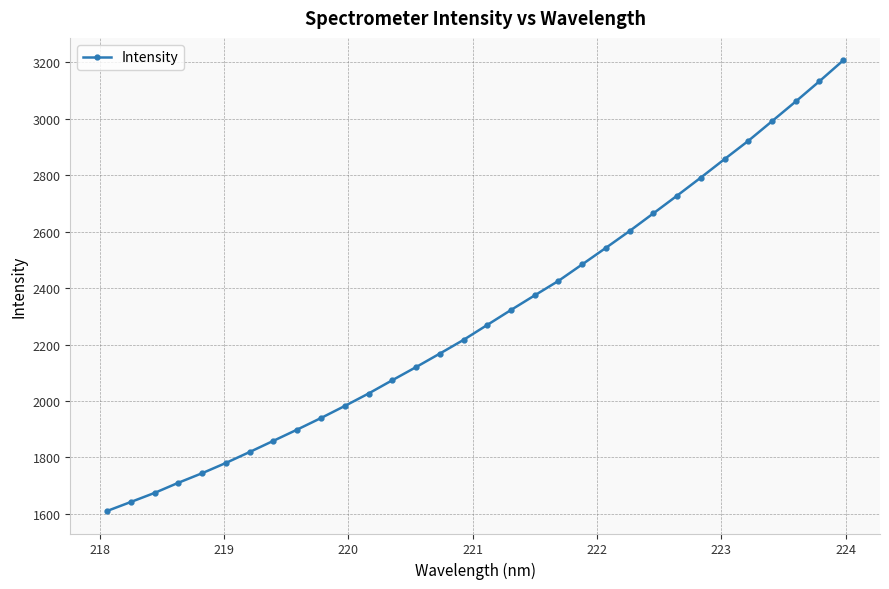

How many lines are shown in the chart?

1